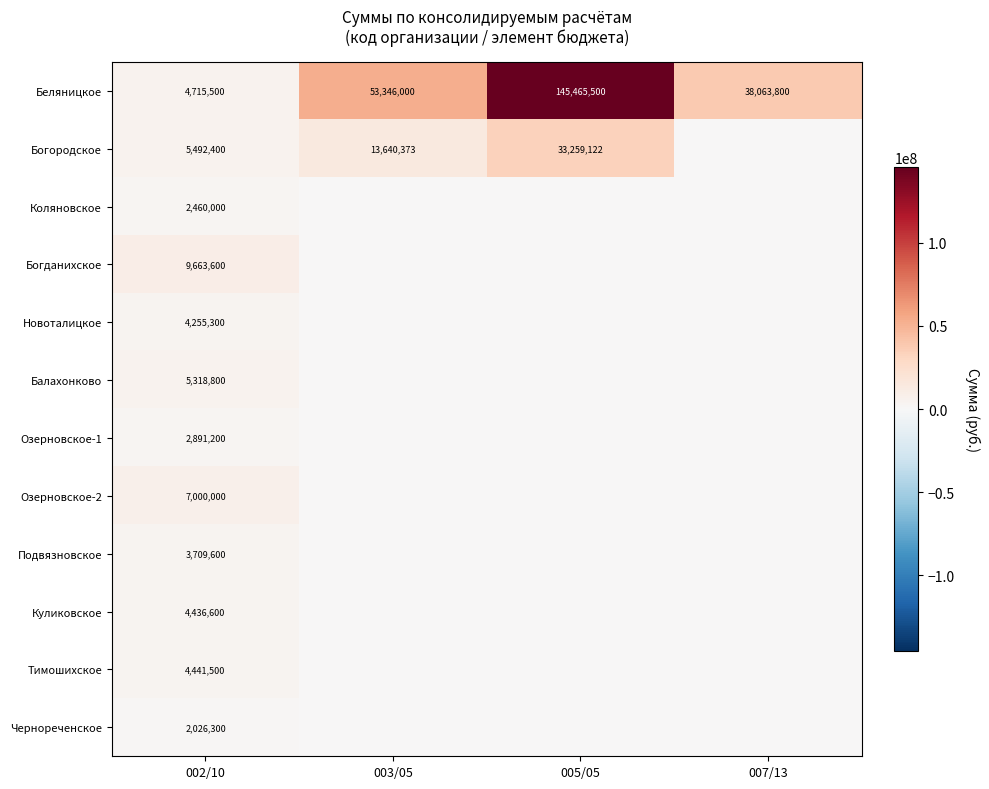

List the labels in order of Беляницкое value, smallest first.

002/10, 007/13, 003/05, 005/05